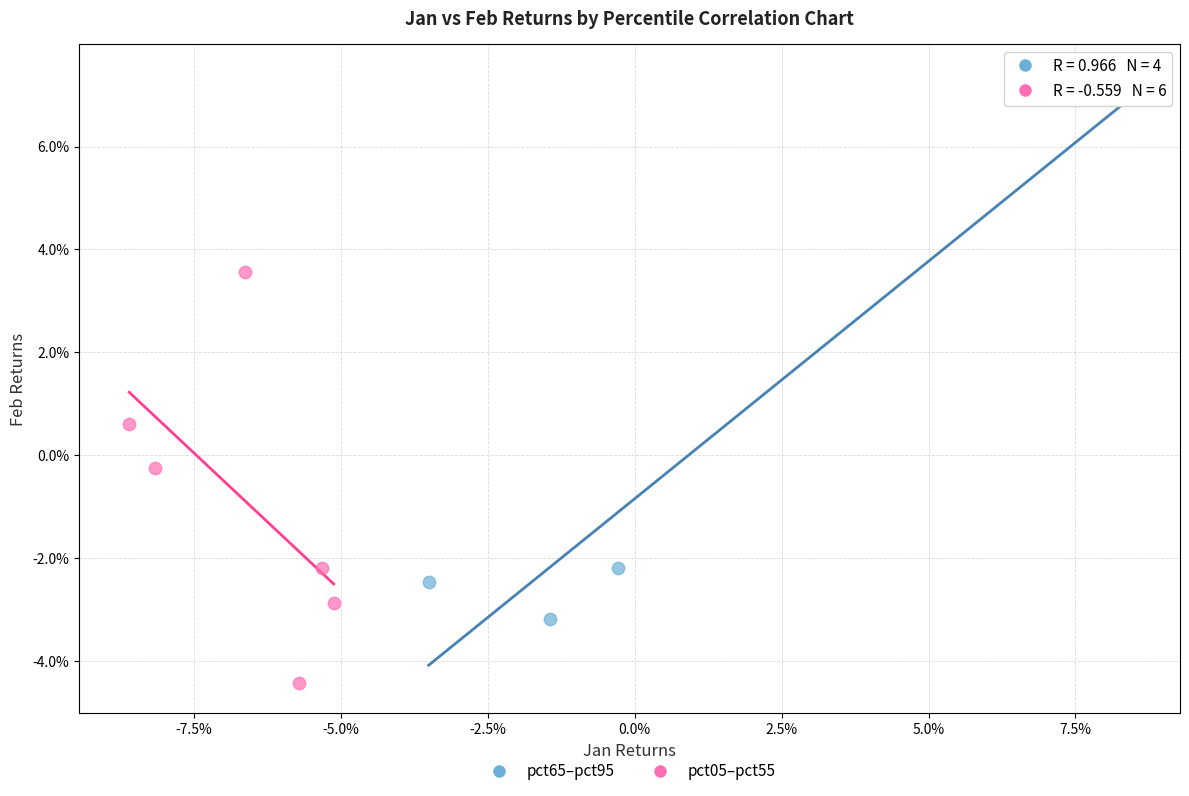

Which series reaches the maximum Y coordinate?

pct65–pct95